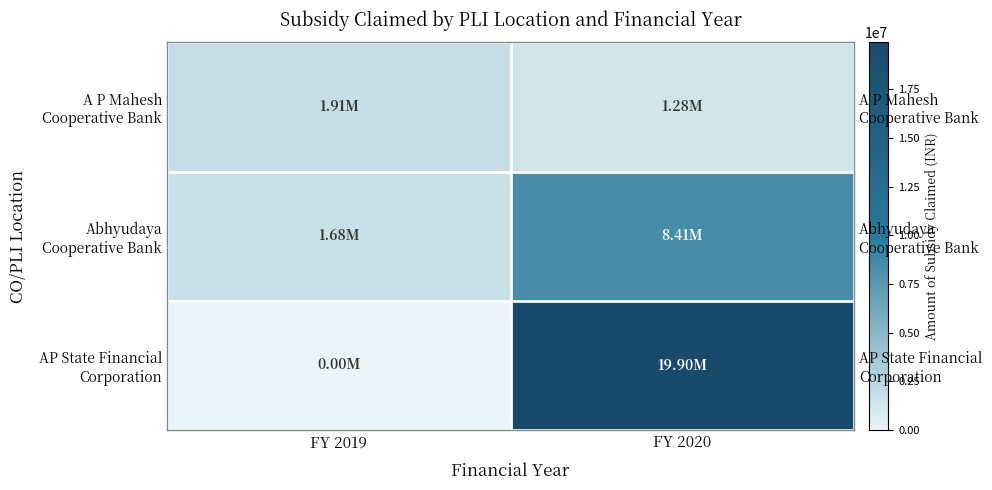

What is the difference between the maximum and minimum values in the Abhyudaya Cooperative Bank series?

6726335